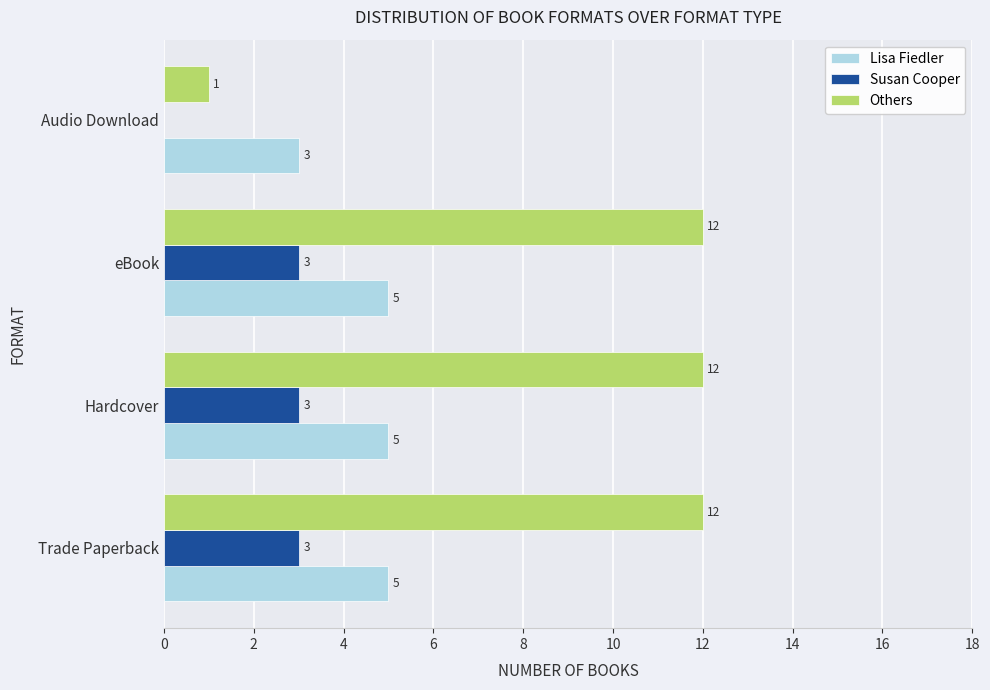

What is the sum of all Others values?

37